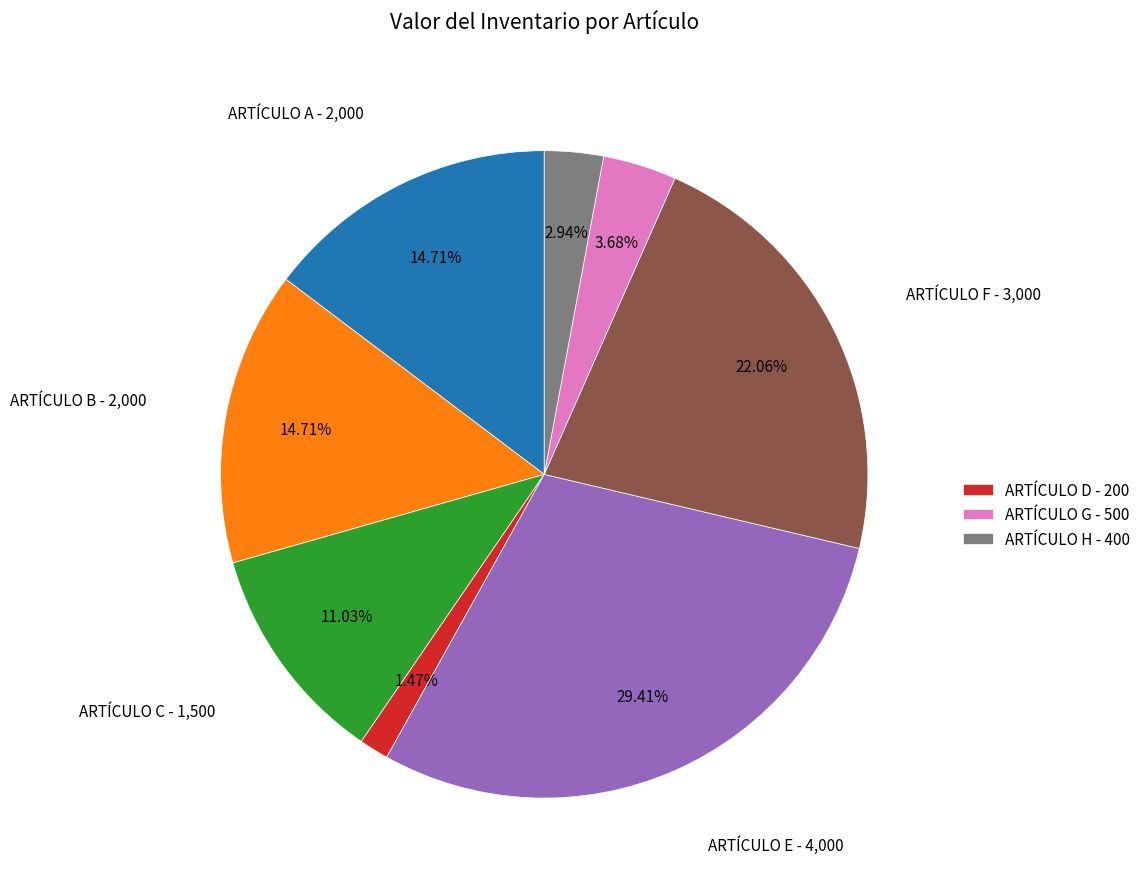

Does any single category account for the majority?

No